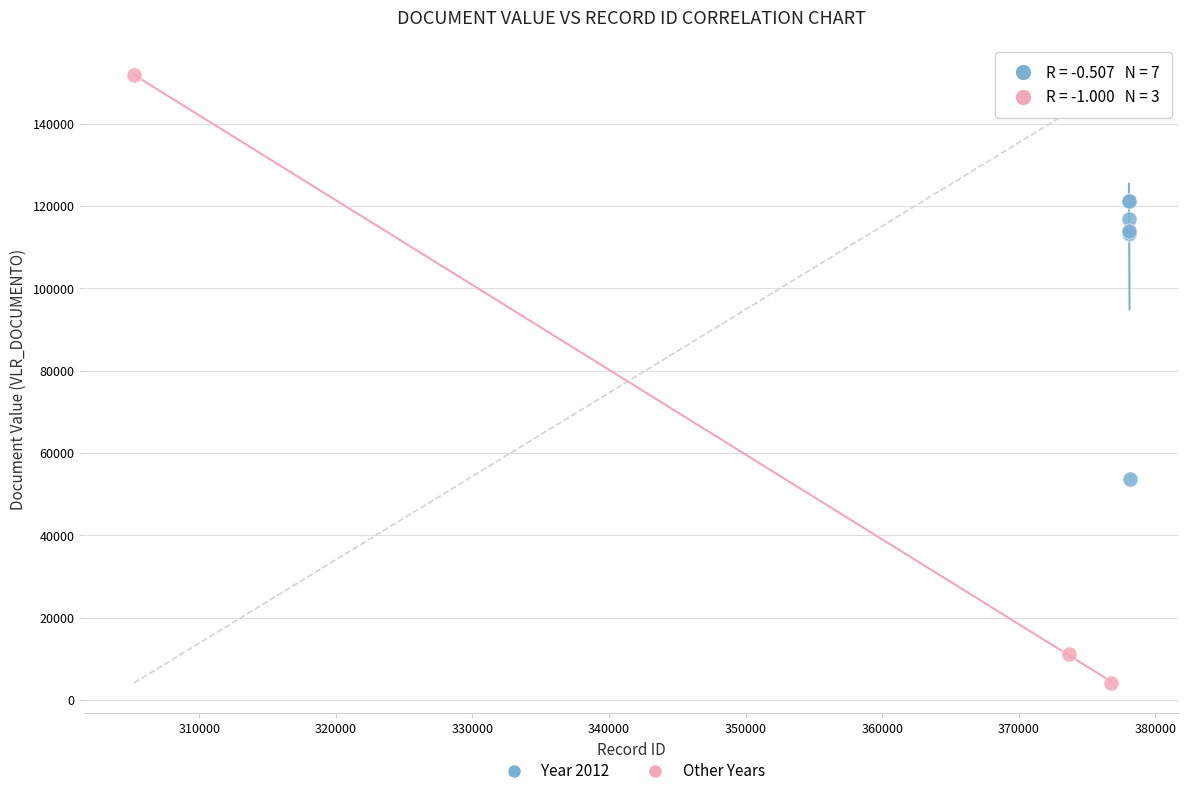

Which series contains the highest Y value?

Other Years